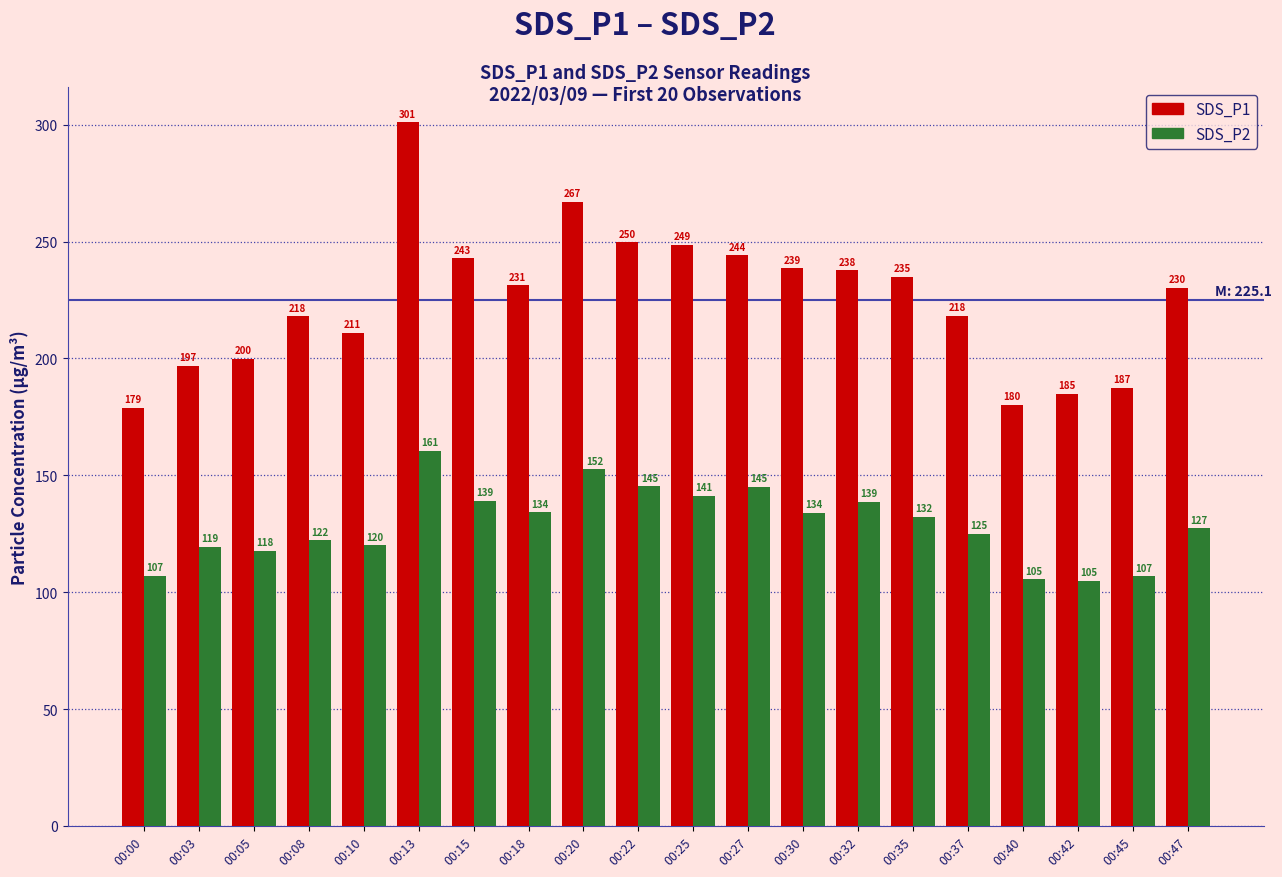

At 00:13, list the series in order from largest to smallest.

SDS_P1, SDS_P2